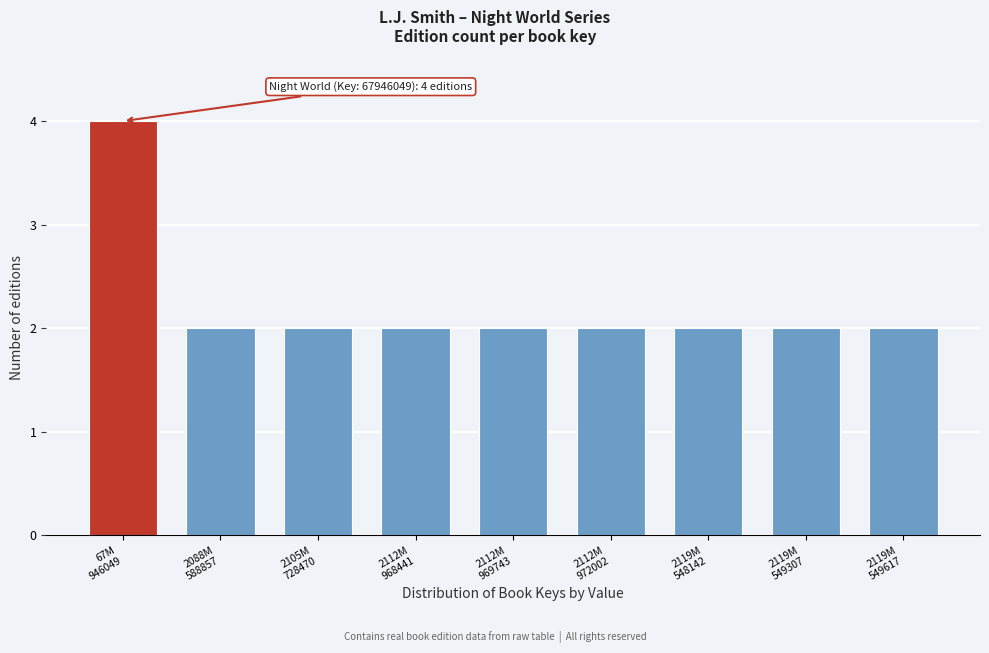

Reading right to left, extract all data points from this chart.

2	2	2	2	2	2	2	2	4